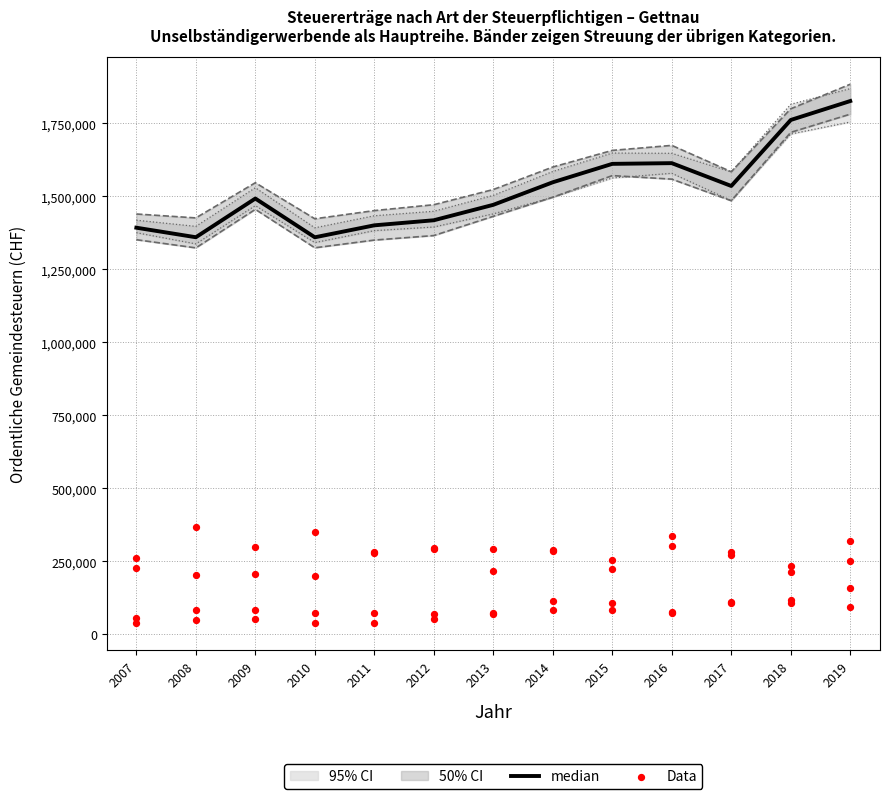

At which category is the sum across all series the highest?

2019